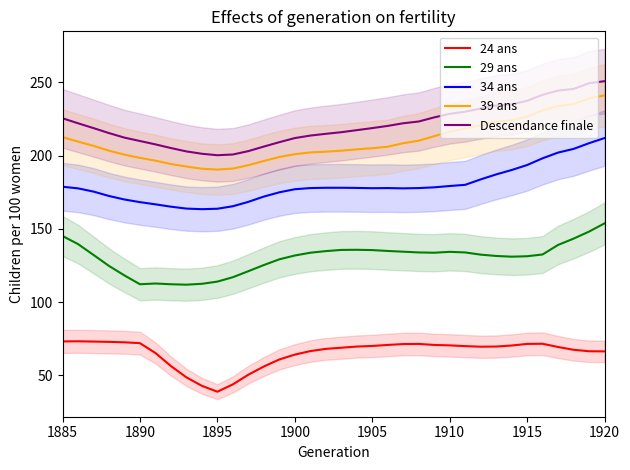

What is the lowest value of the 39 ans series?

190.4